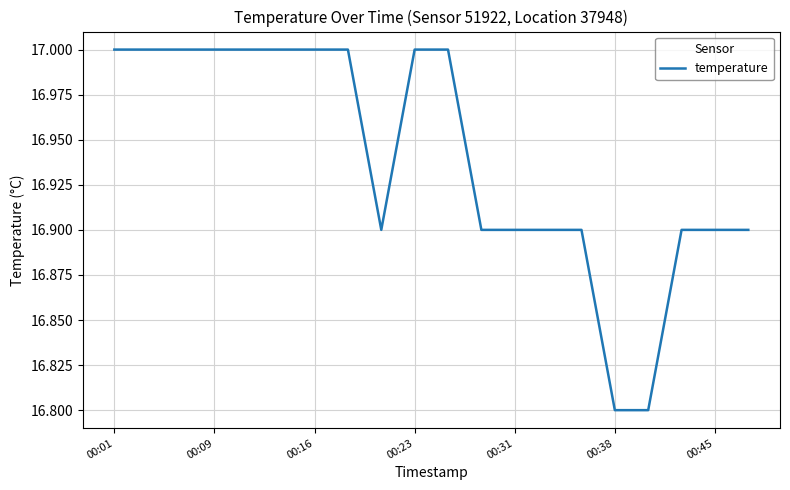

Reading right to left, extract all data points from this chart.

16.9	16.9	16.9	16.8	16.8	16.9	16.9	16.9	16.9	17.0	17.0	16.9	17.0	17.0	17.0	17.0	17.0	17.0	17.0	17.0